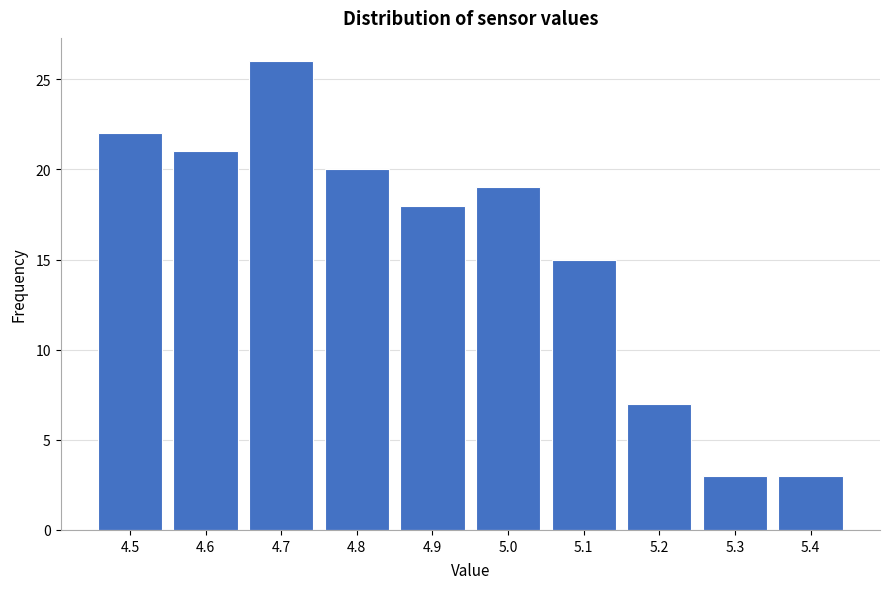

What is the height of the bar covering 5.05 to 5.15 on the x-axis? The values are not printed on the chart, so give them approximately, as read against the axis.

15